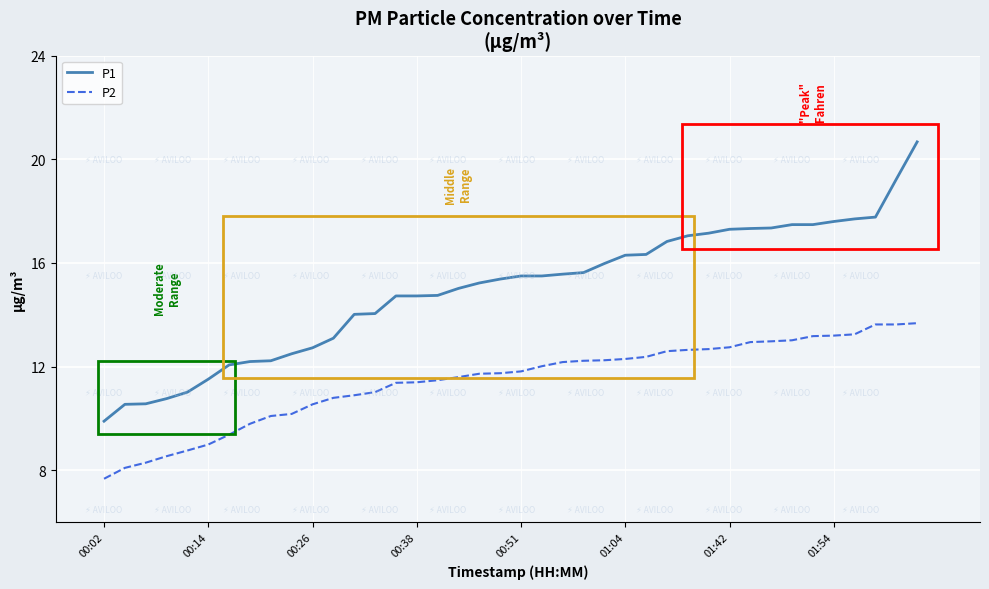

What is the difference between the maximum and minimum values in the P1 series?

10.8